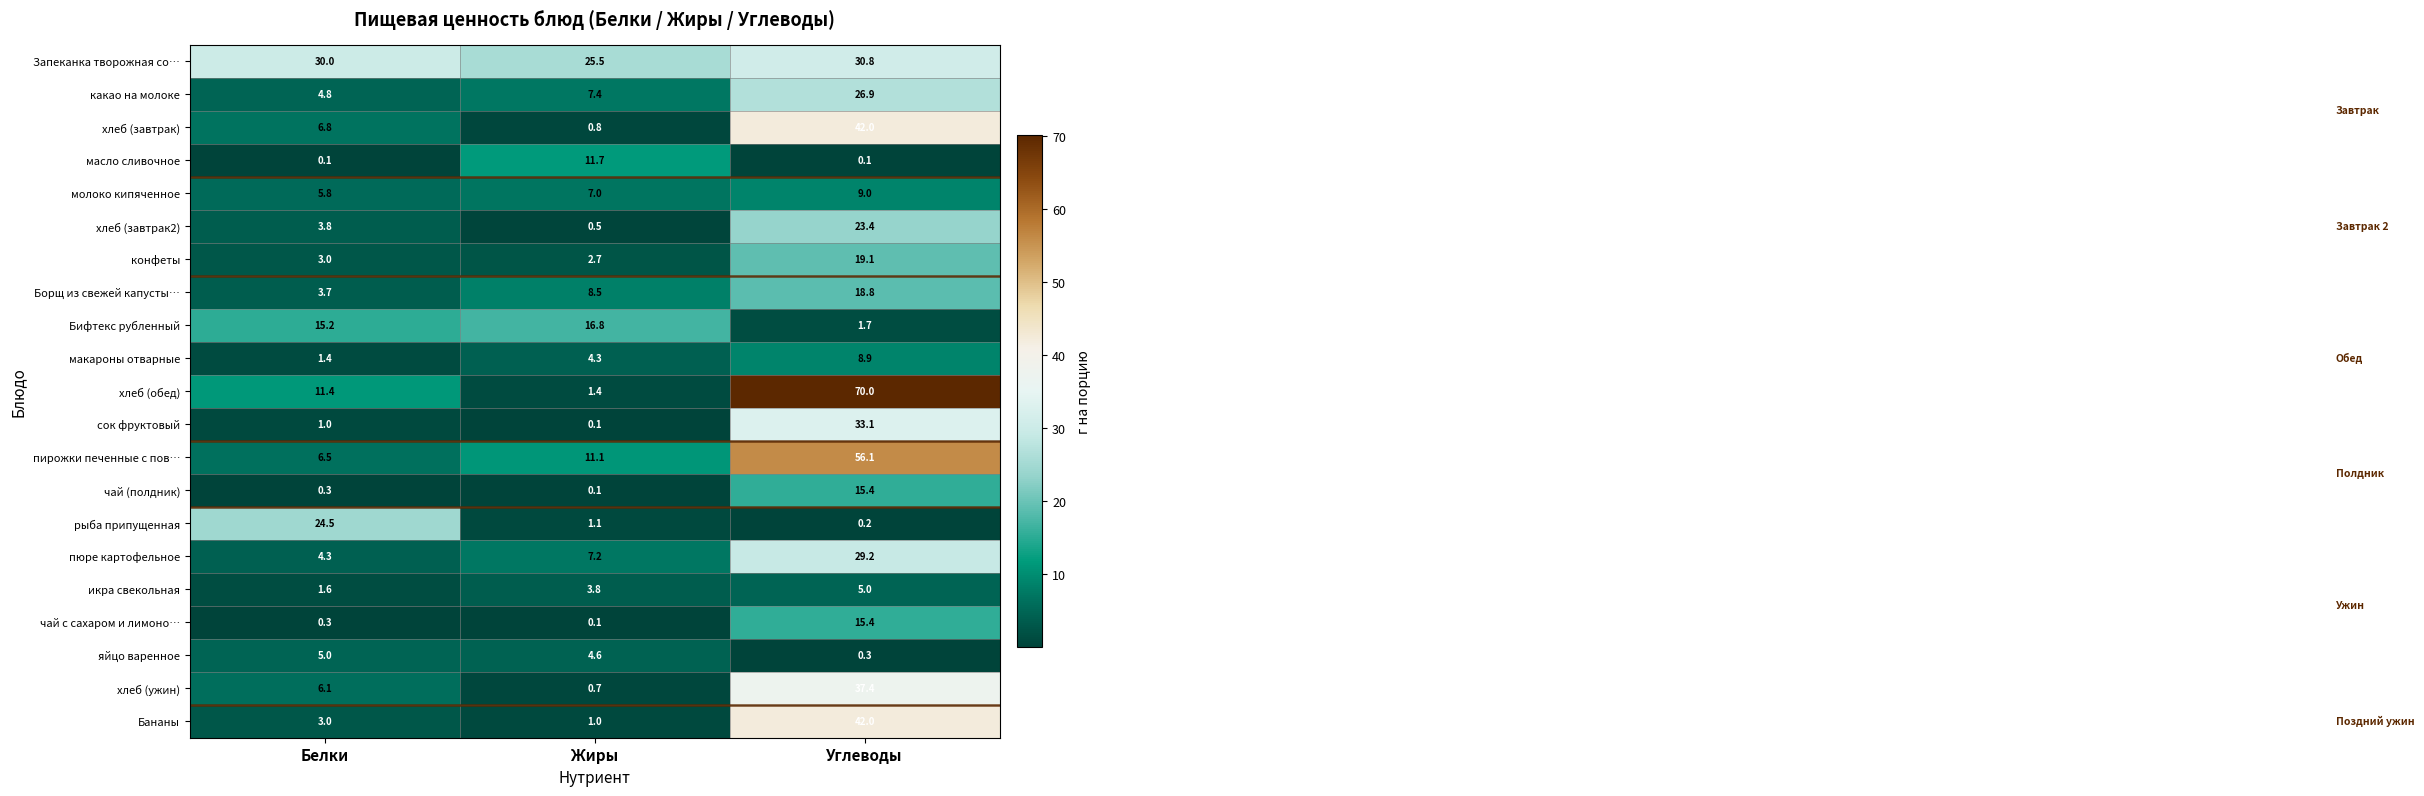

Which label corresponds to the largest value in the chart?

Углеводы